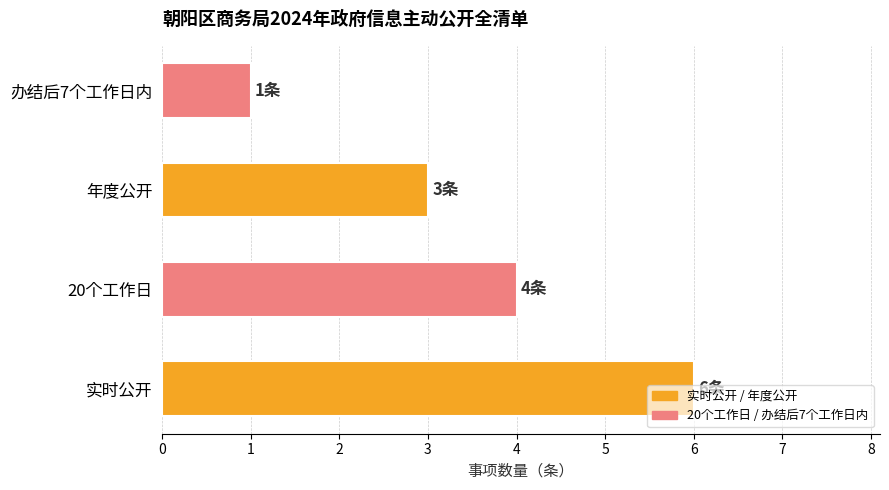

What is the difference between the maximum and minimum values?

5